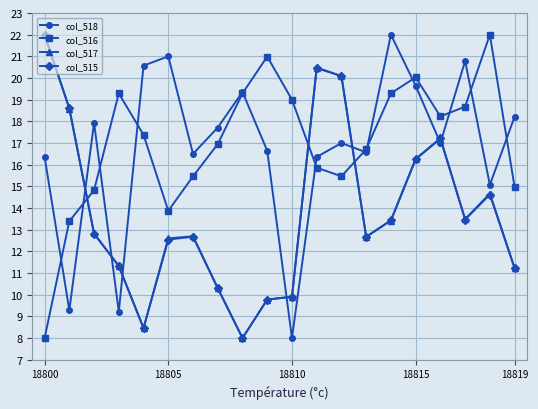

True or false: col_516 and col_515 cross at least once.

True